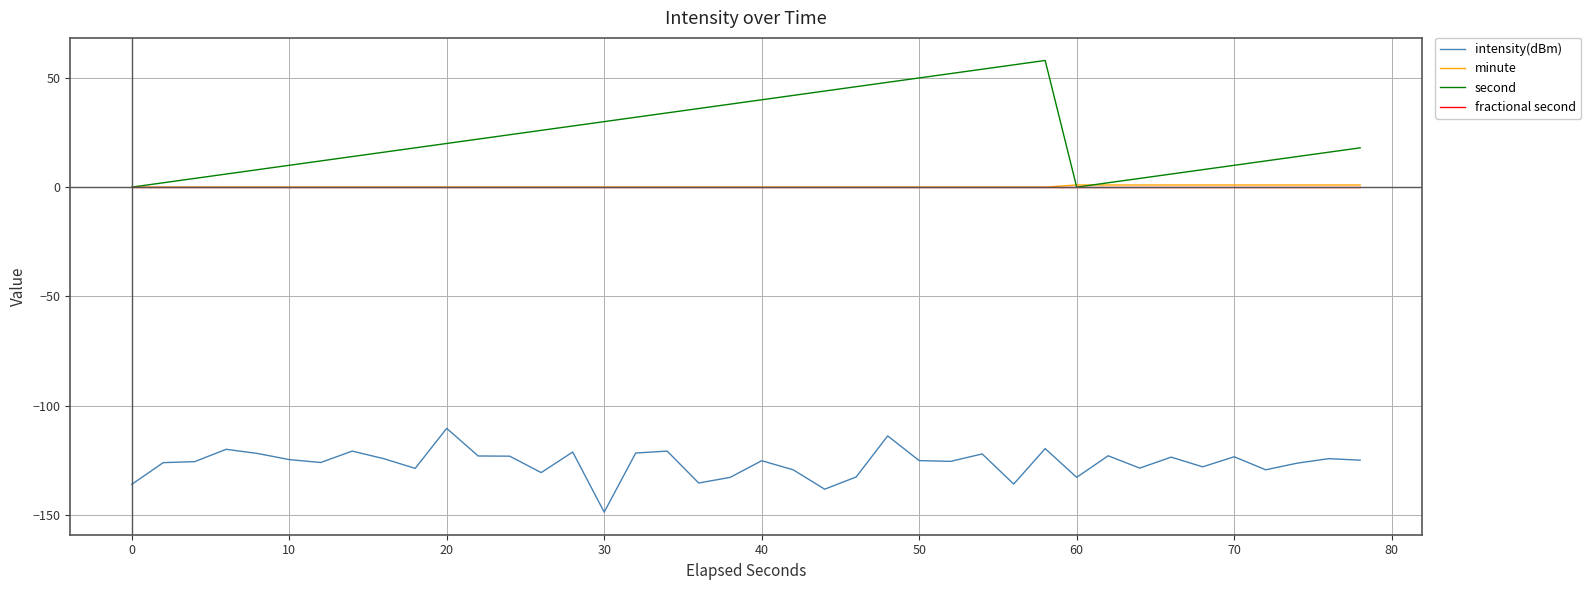

What is the difference between the second highest and minimum values in the second series?

56.0